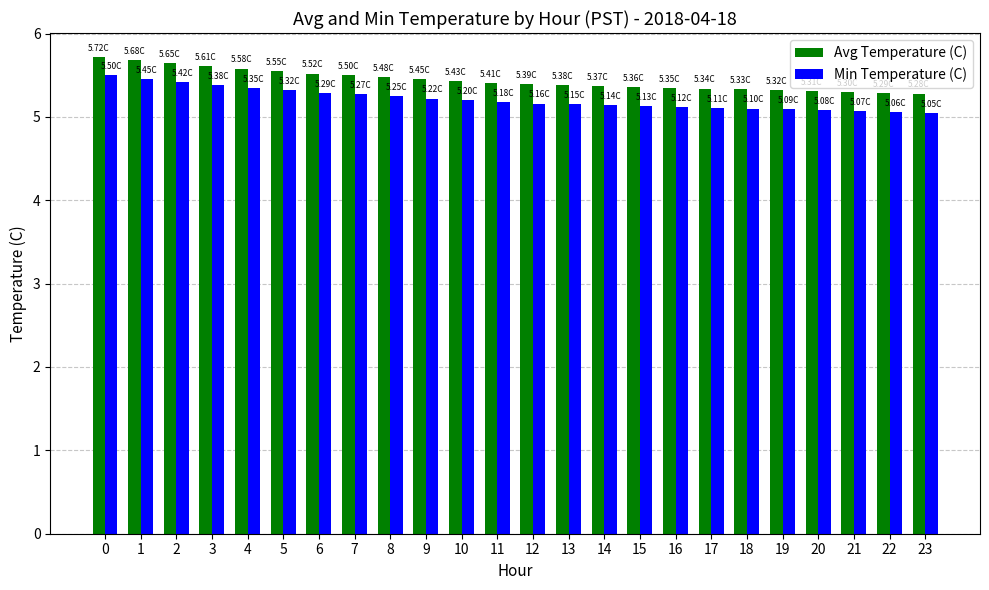

What is the sum of the Avg Temperature (C) values at 21 and 20?

10.6